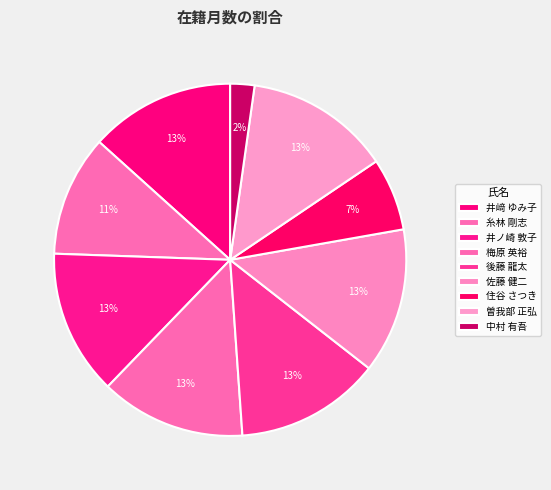

Count the number of slices in the pie.

9